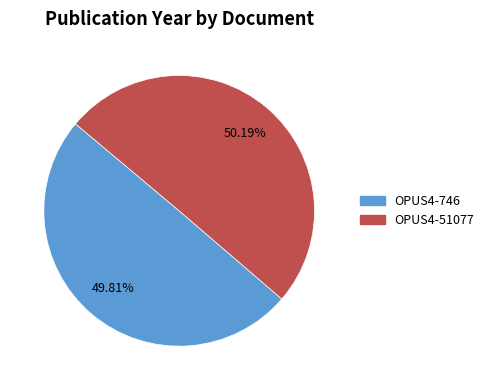

Combined, what portion of the pie is OPUS4-746 and OPUS4-51077?

100.0%